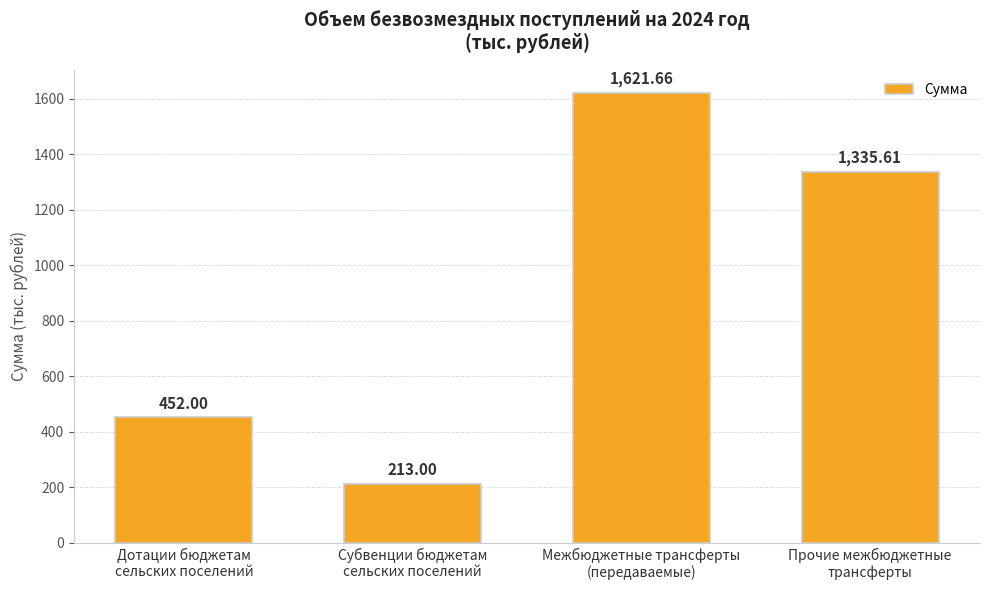

Where is the data nearest to the value 917?

Прочие межбюджетные
трансферты